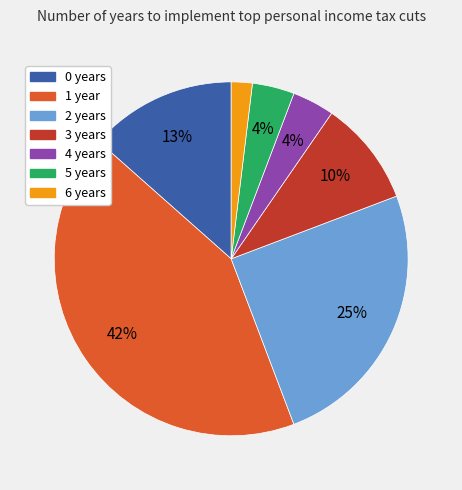

Which has a higher value, 2 years or 3 years?

2 years